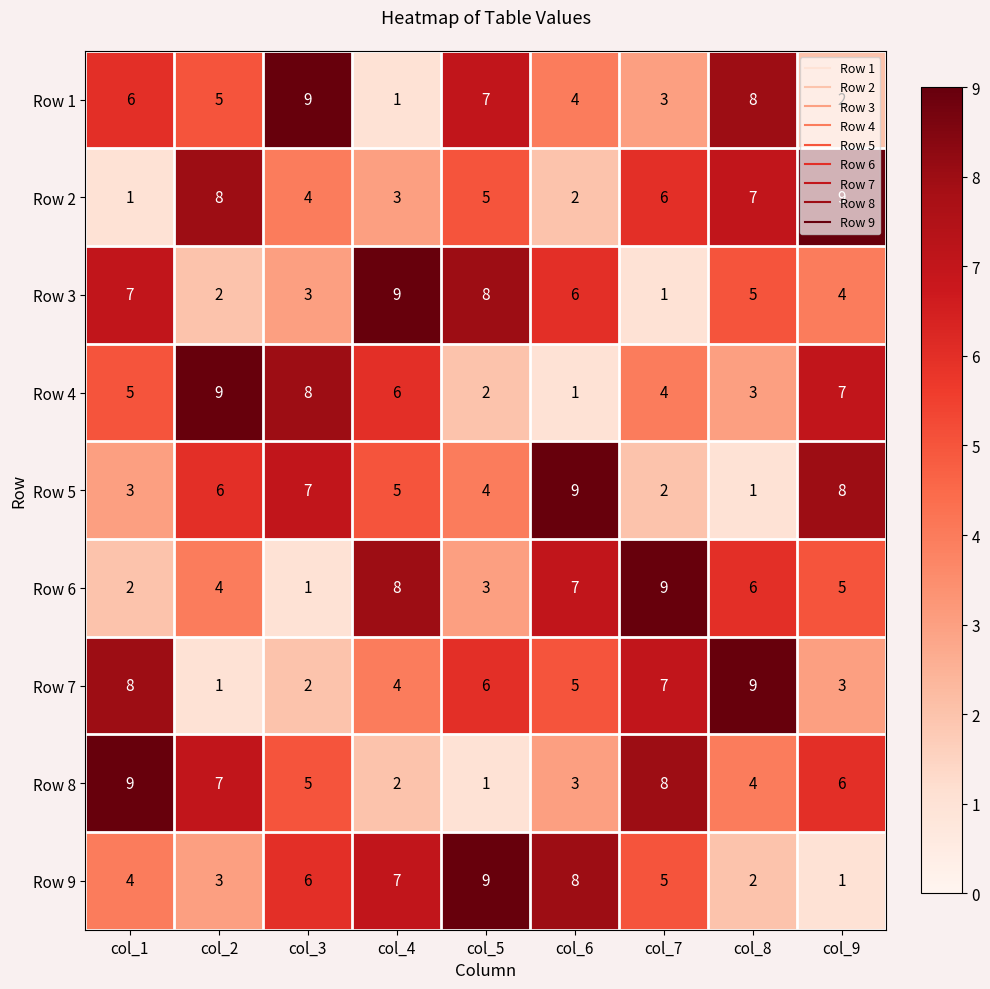

Is the value of Row 9 at col_5 greater than the value of Row 4 at col_7?

Yes